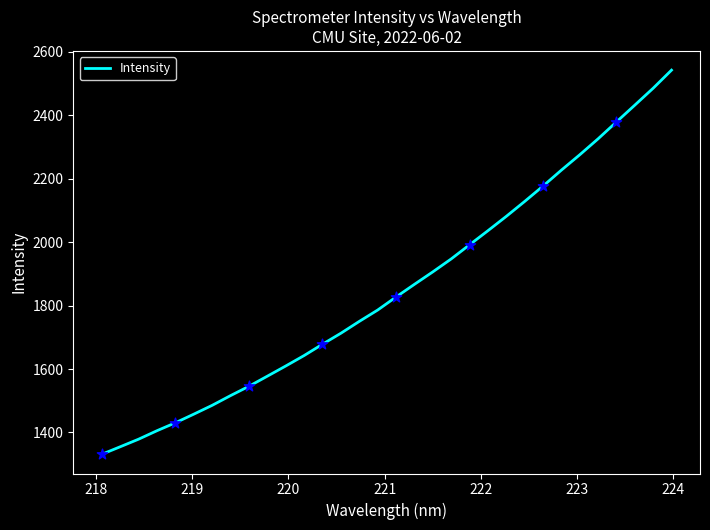

What is the minimum value shown in the chart?

1331.1